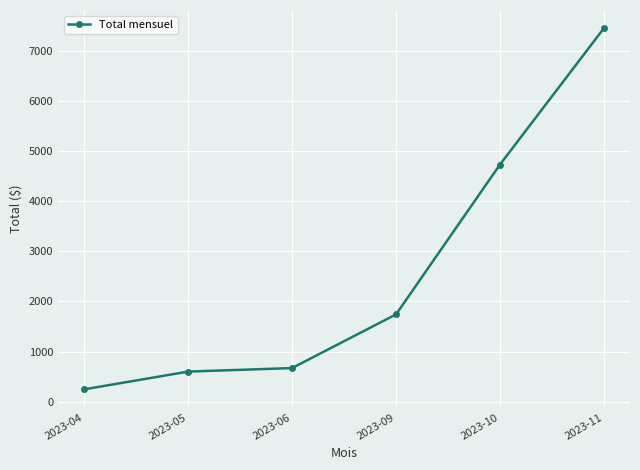

List the labels in order of value, smallest first.

2023-04, 2023-05, 2023-06, 2023-09, 2023-10, 2023-11